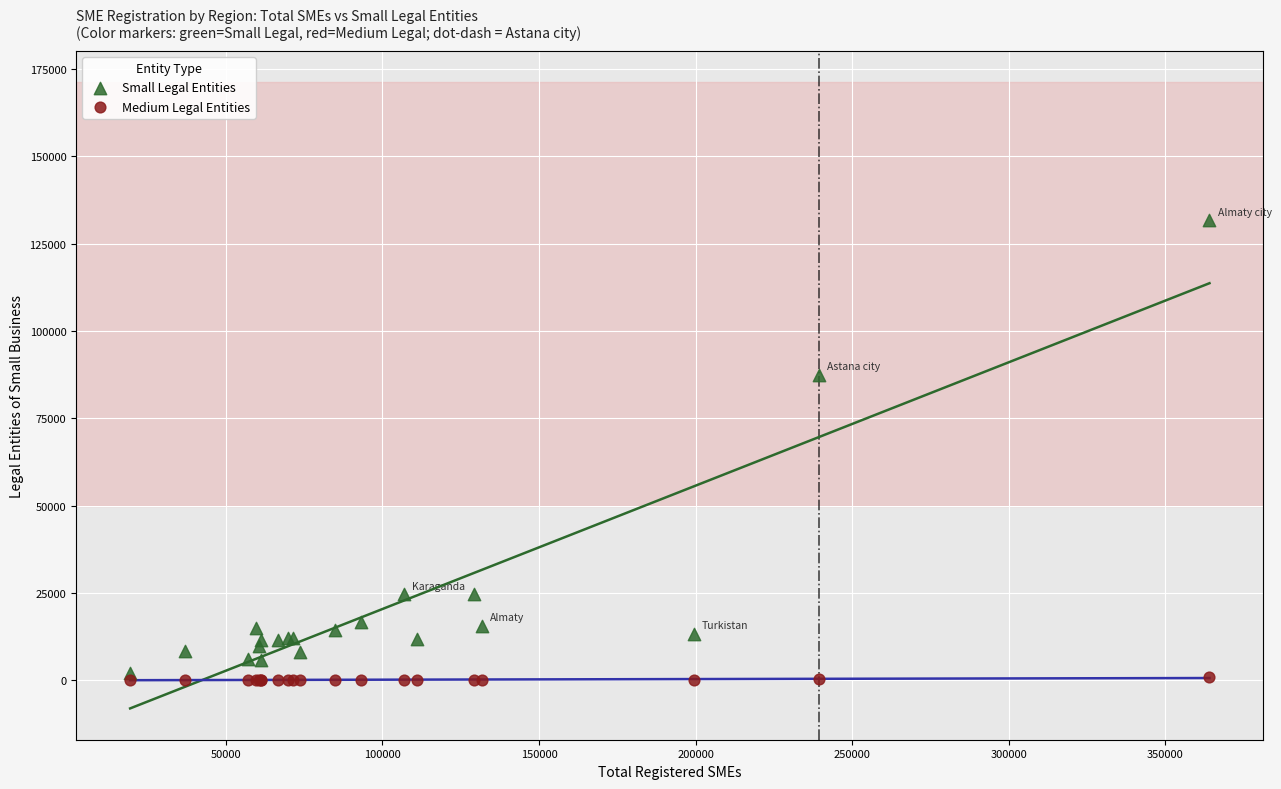

Which series has the largest Y range (max minus min)?

Small Legal Entities